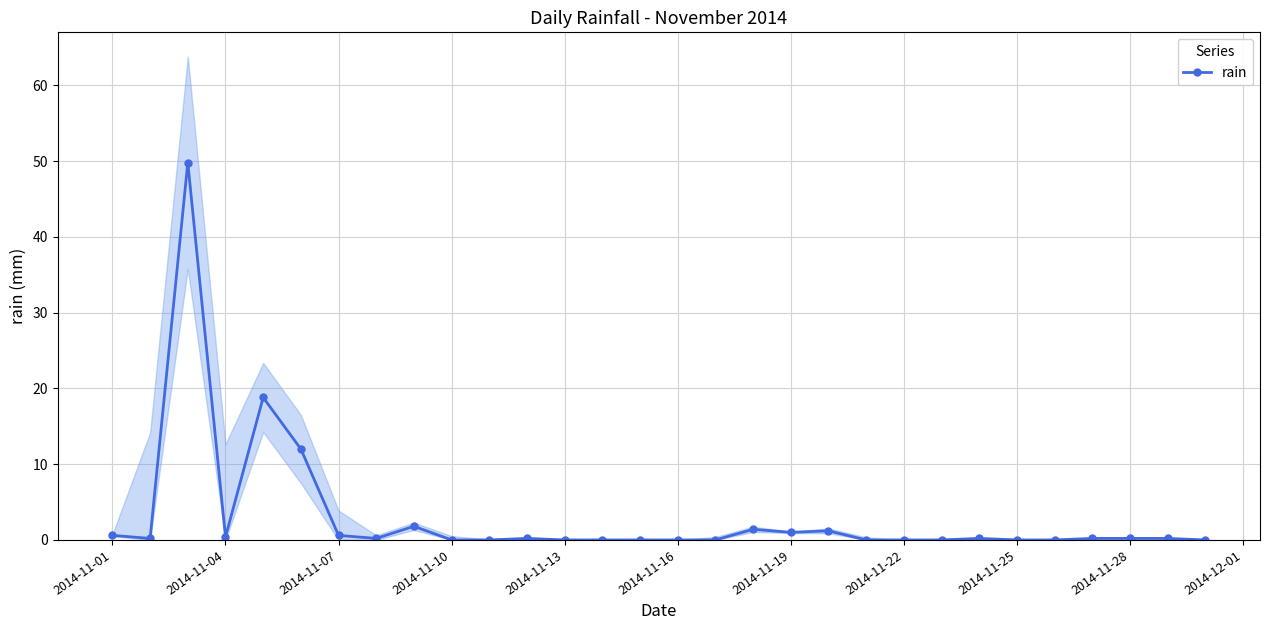

At which category does the data reach its first local valley?

2014-11-04